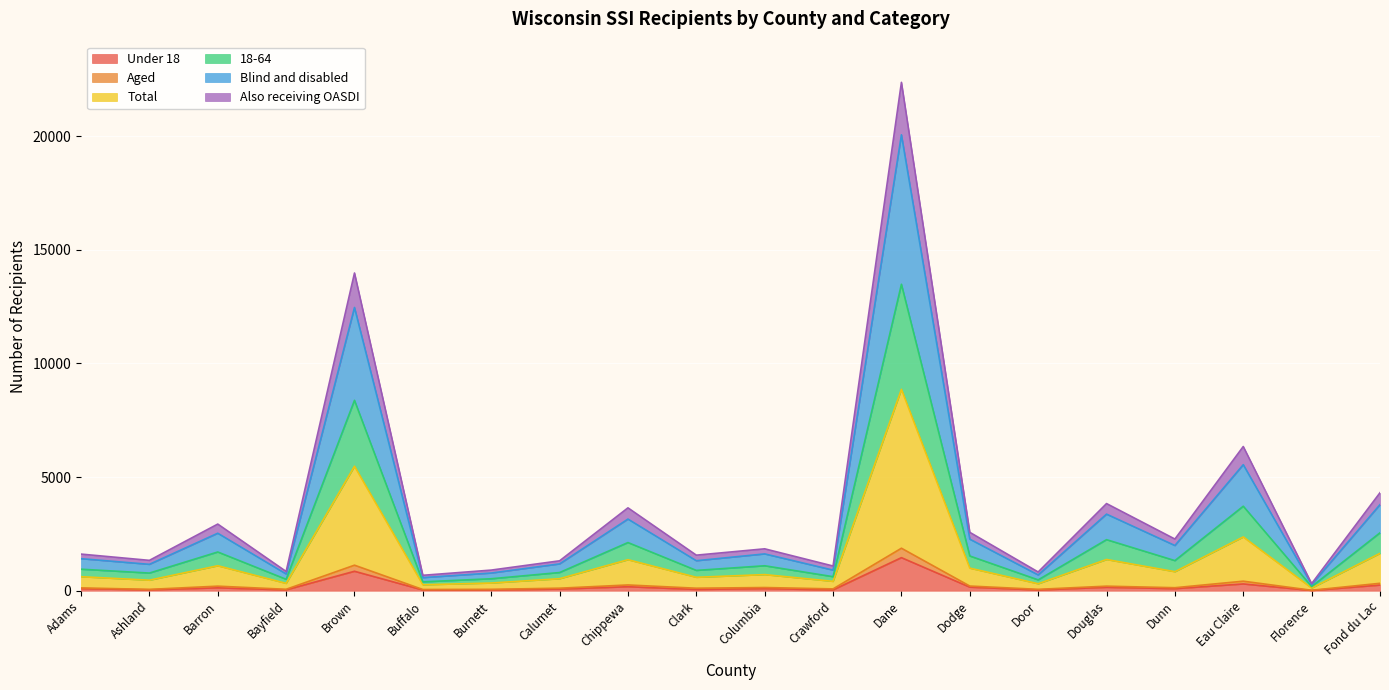

At which label does Under 18 reach its peak?

Dane